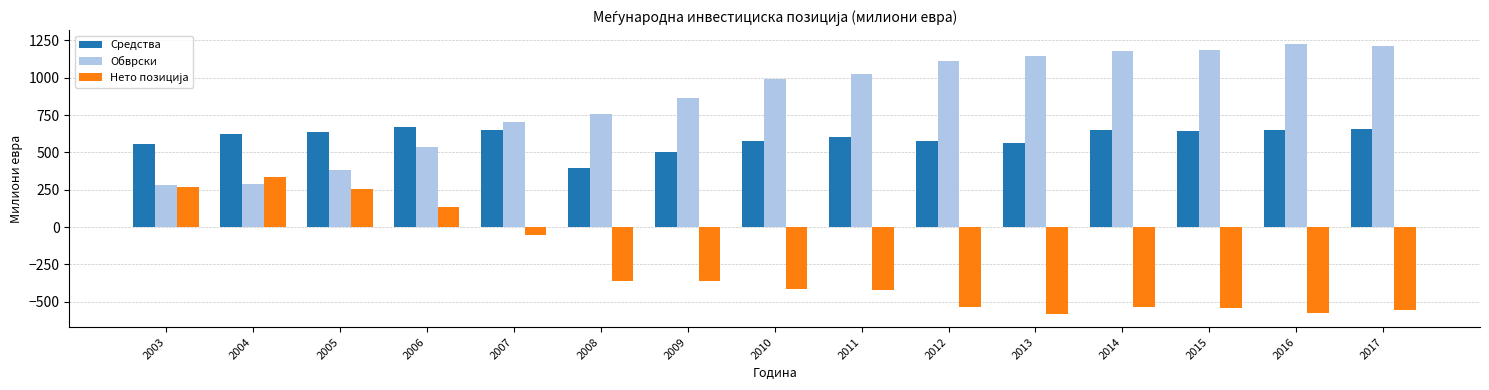

What is the difference between the second highest and minimum values in the Обврски series?

933.0